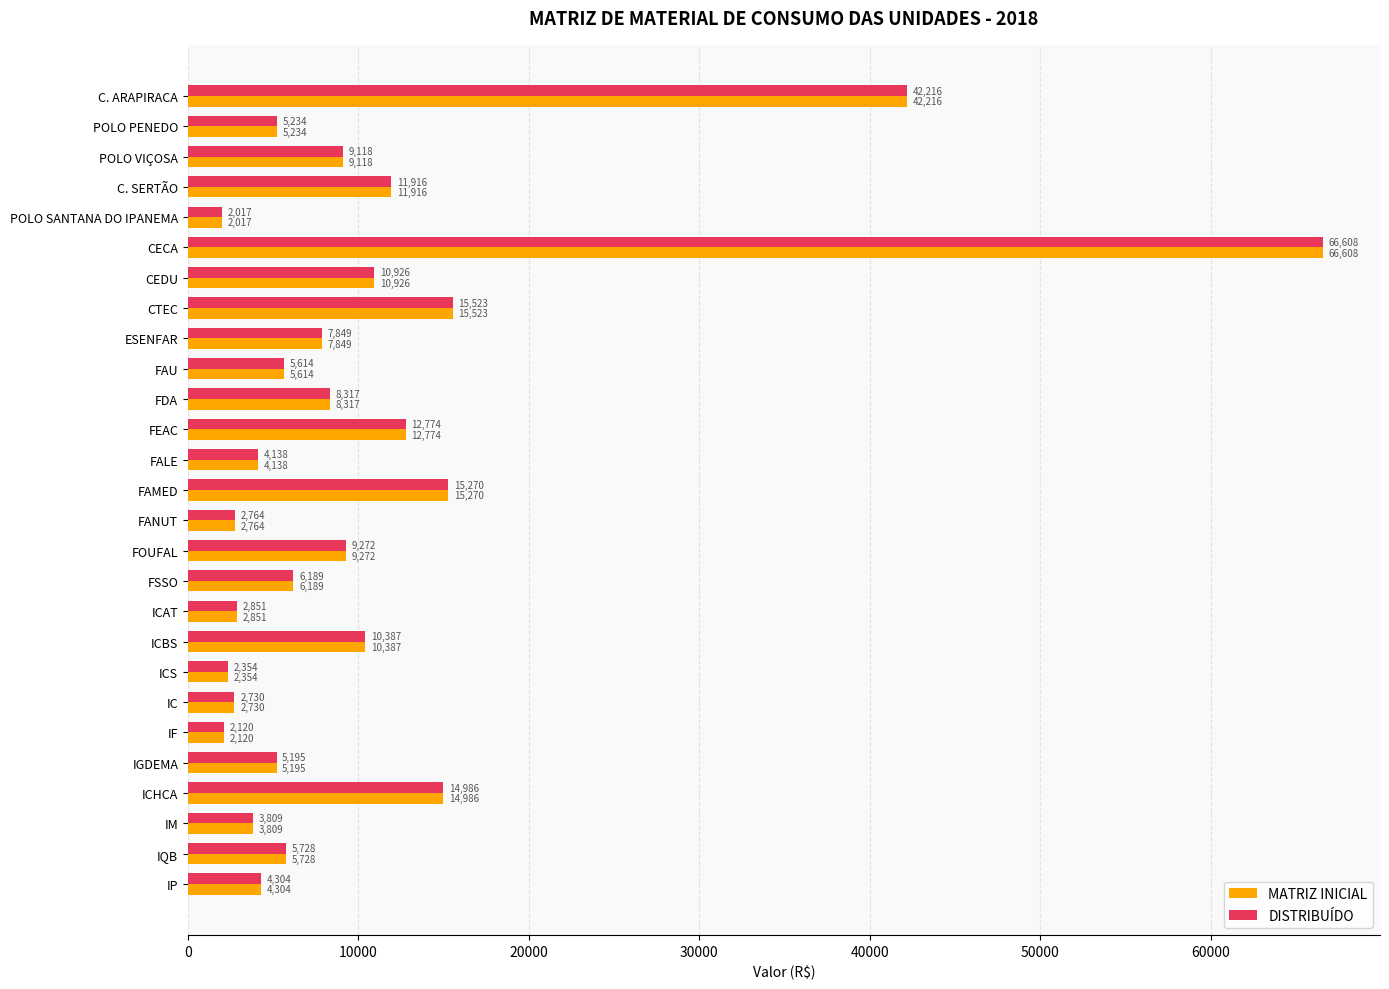

At which label does MATRIZ INICIAL reach its peak?

CECA